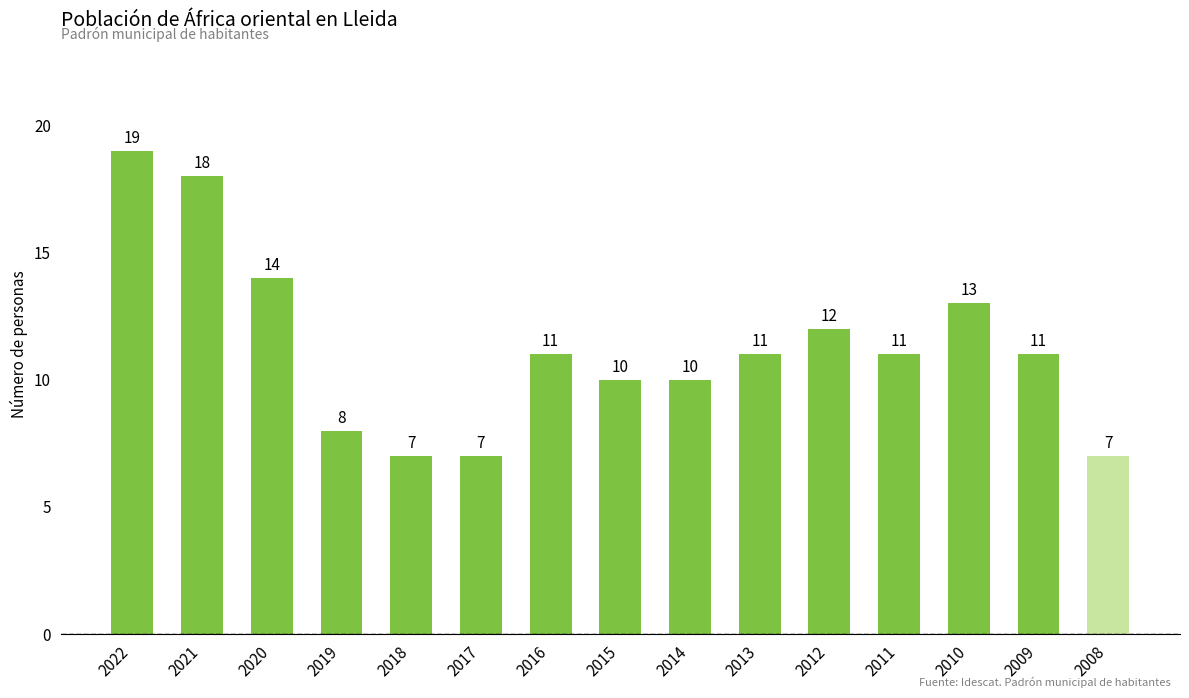

At which label is the value closest to 13?

2010